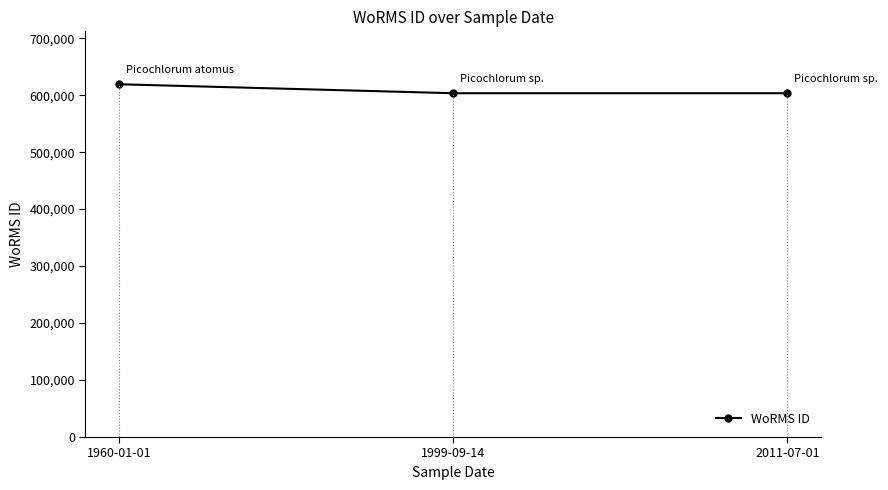

What is the sum of the values at 1999-09-14 and 2011-07-01?

1206858